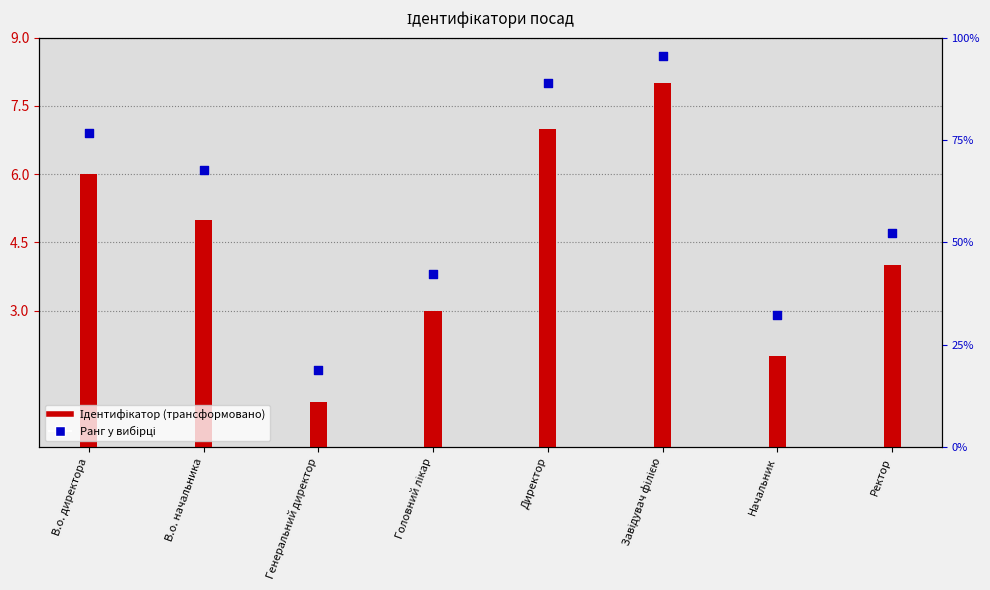

What is the change in value from В.о. директора to Начальник?

-4.0